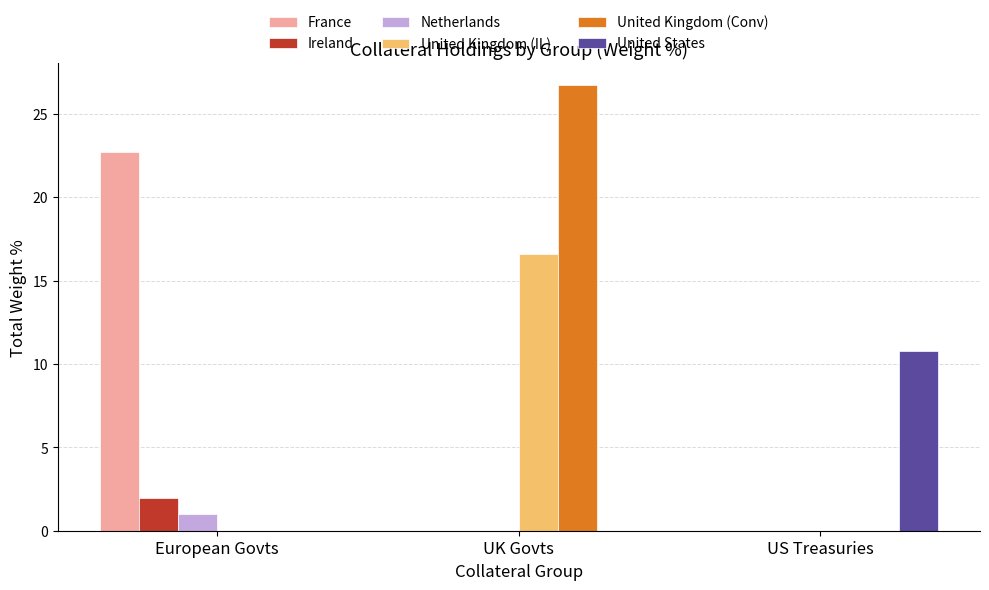

What is the total value across all series at UK Govts?

43.3